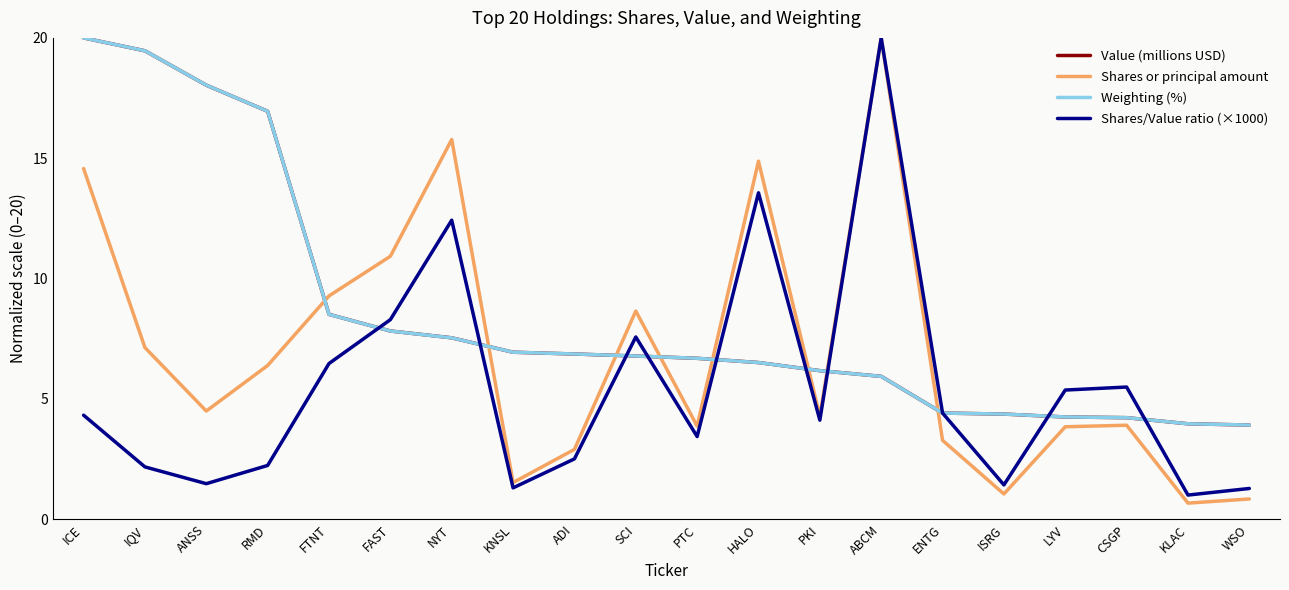

True or false: Shares/Value ratio (×1000) has a value of 4.1 at PKI.

True